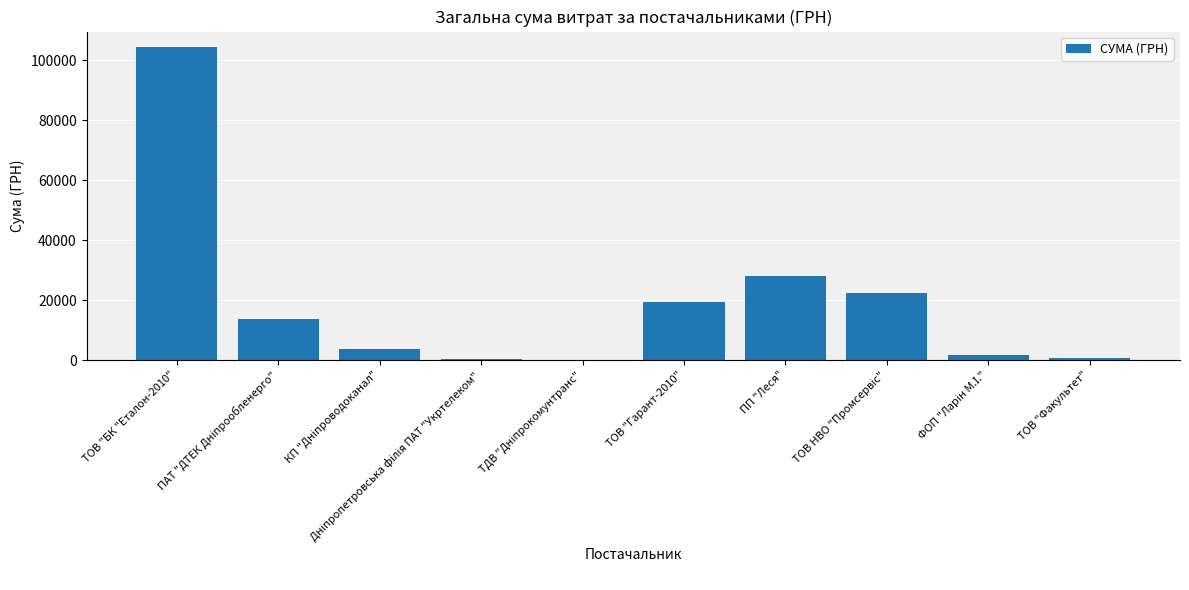

Where is the data nearest to the value 52267?

ПП "Леся"